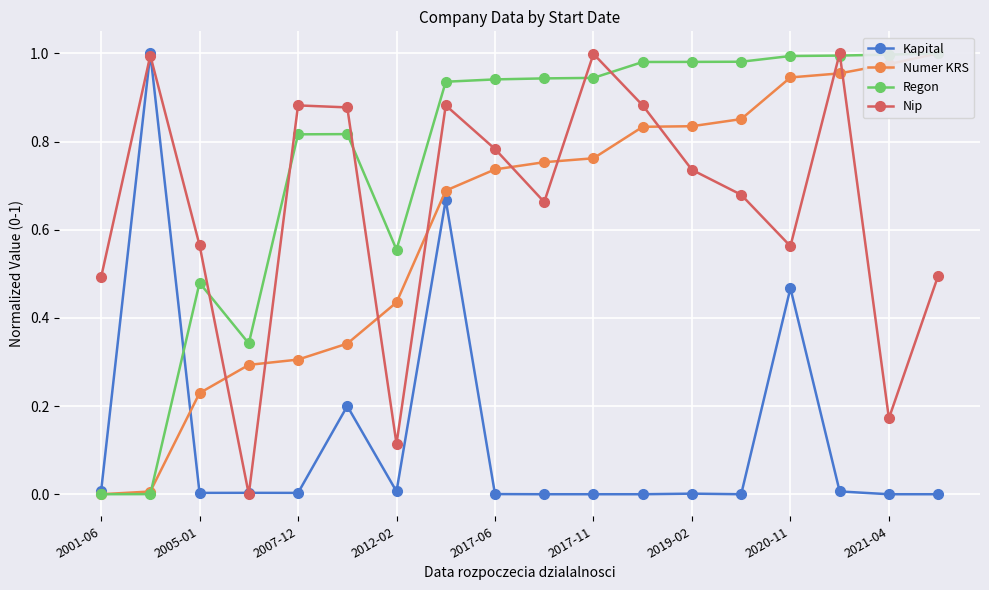

What is the maximum value for Kapital?

1.0